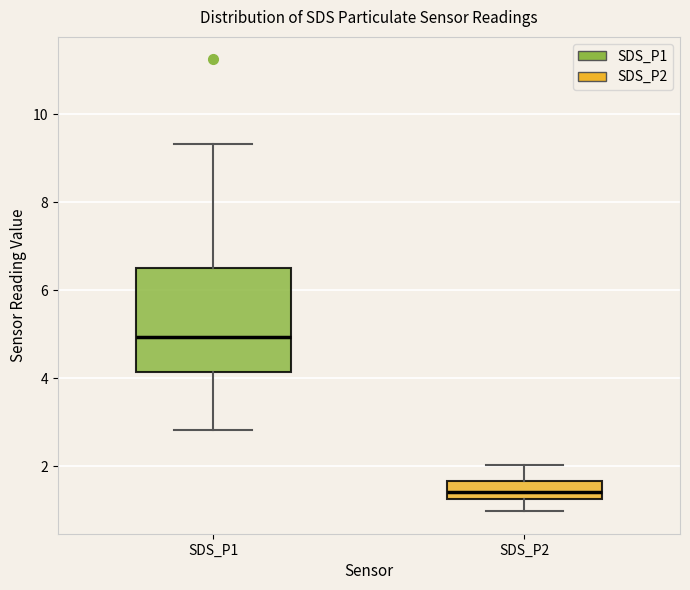

Which box is the tallest, from its lower edge to its upper edge?

SDS_P1